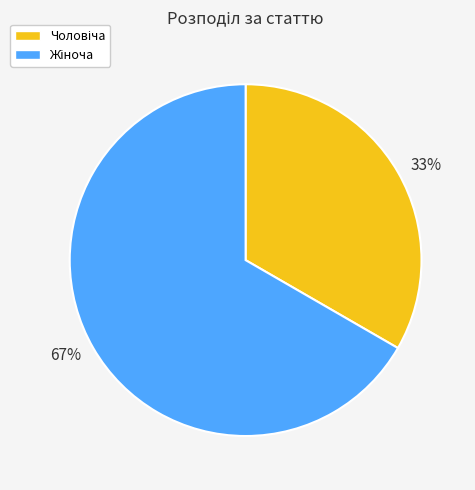

To the nearest percent, what is the average slice percentage?

50%